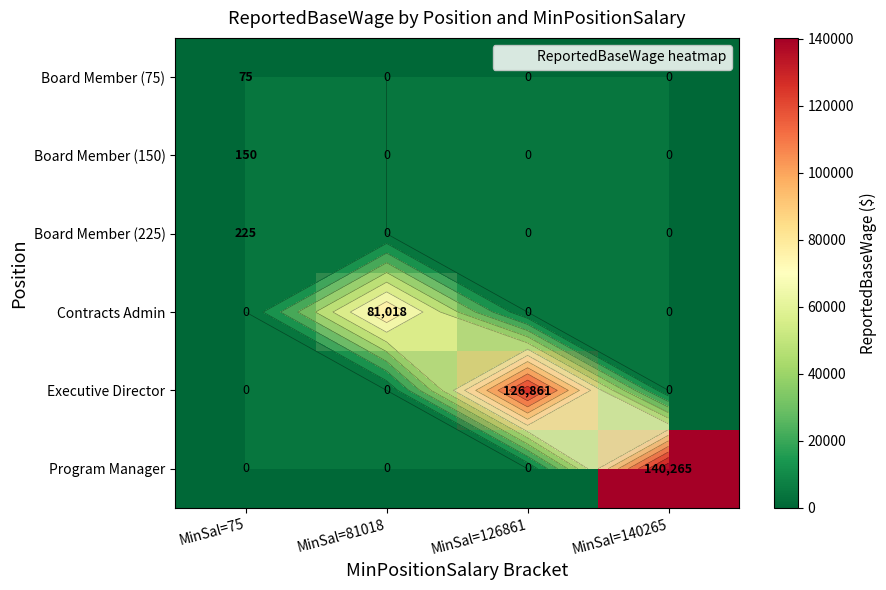

At how many categories does at least one series exceed 118529?

2